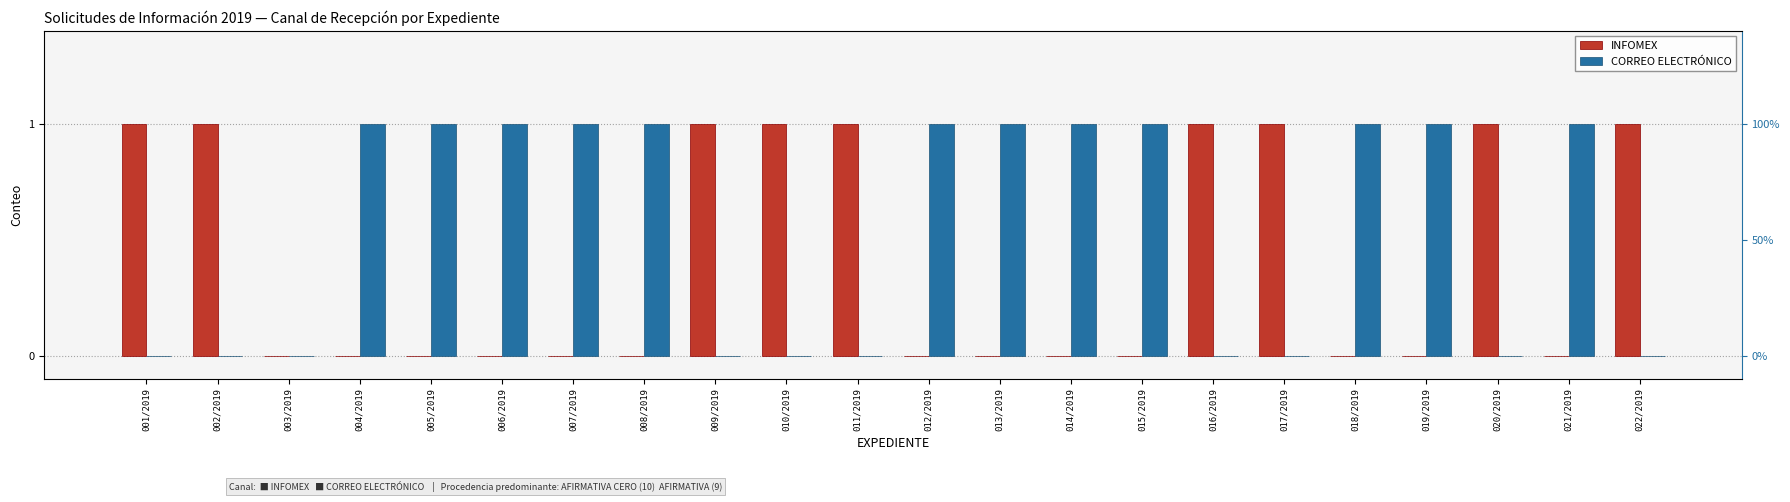

Which series changed the most between 001/2019 and 017/2019?

INFOMEX